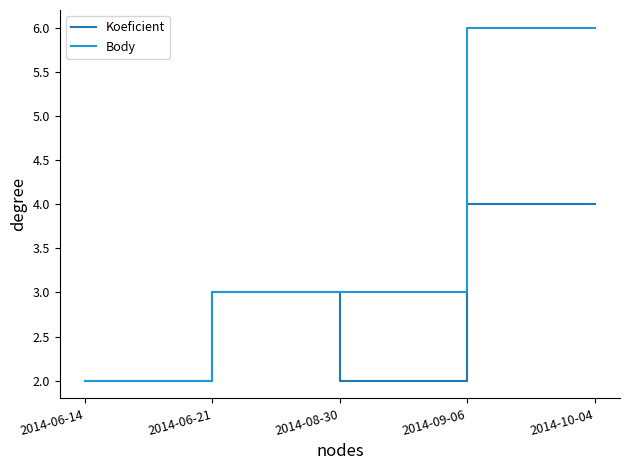

List the series in order of their overall mean, lowest first.

Koeficient, Body